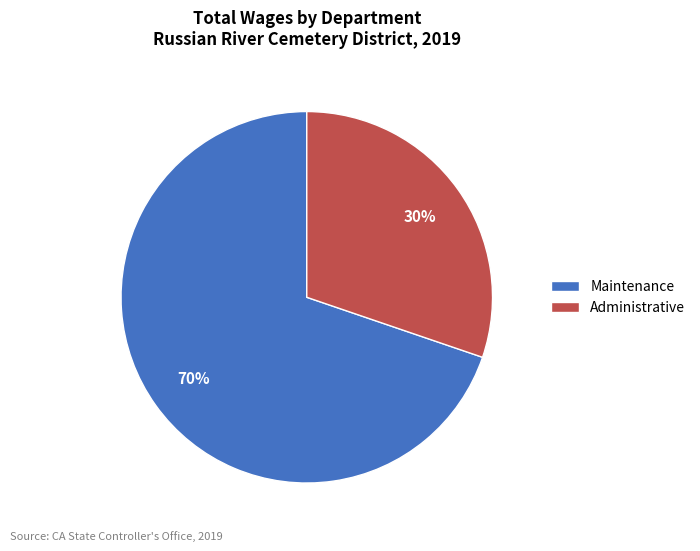

True or false: Administrative accounts for 30% of the total.

True